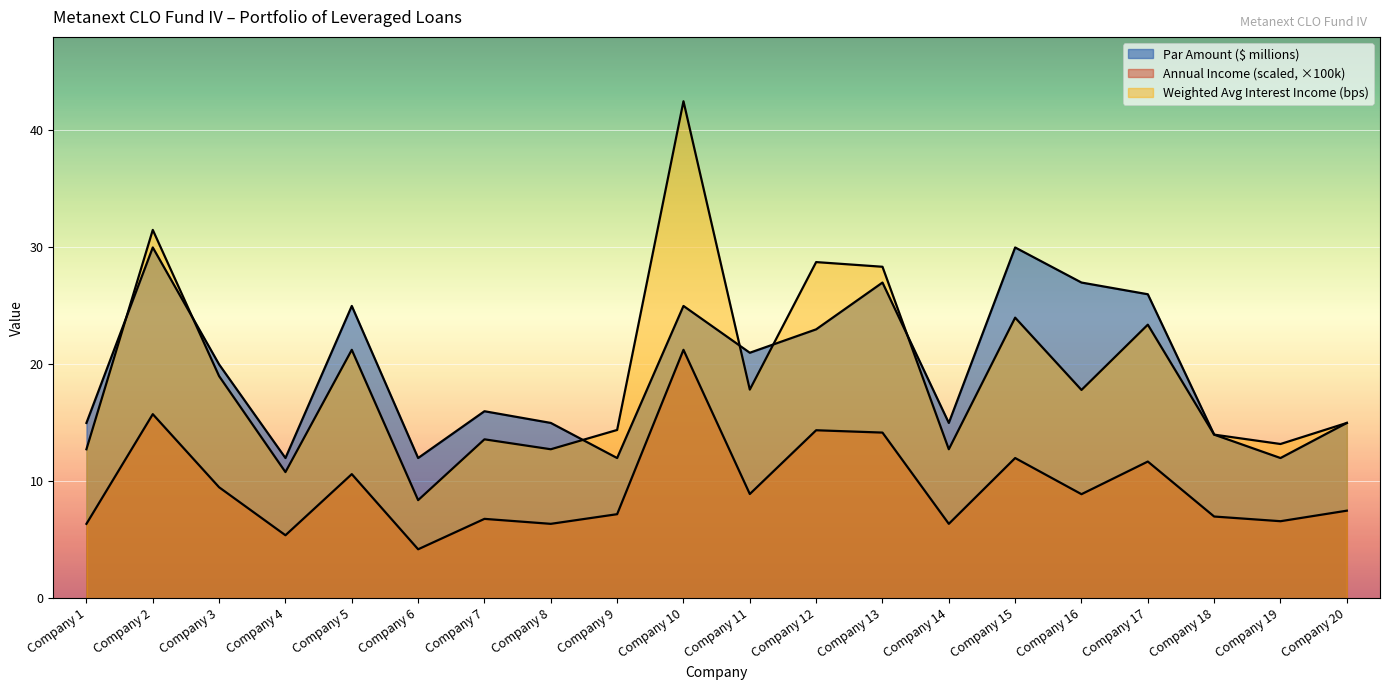

Between Company 8 and Company 9, which is larger?

Company 8